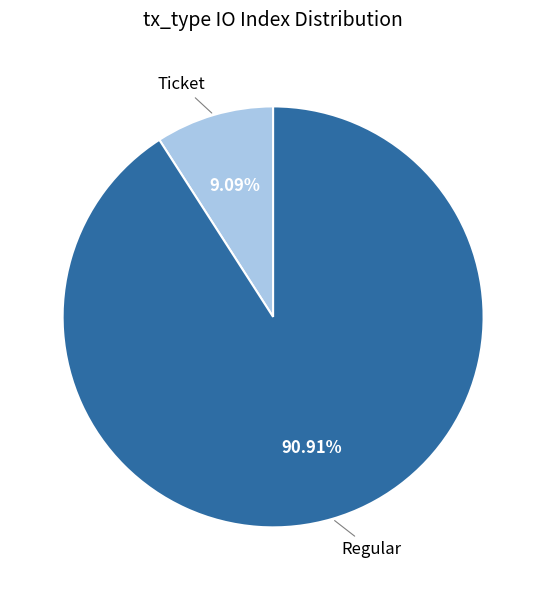

Is there any slice that represents more than half of the pie?

Yes